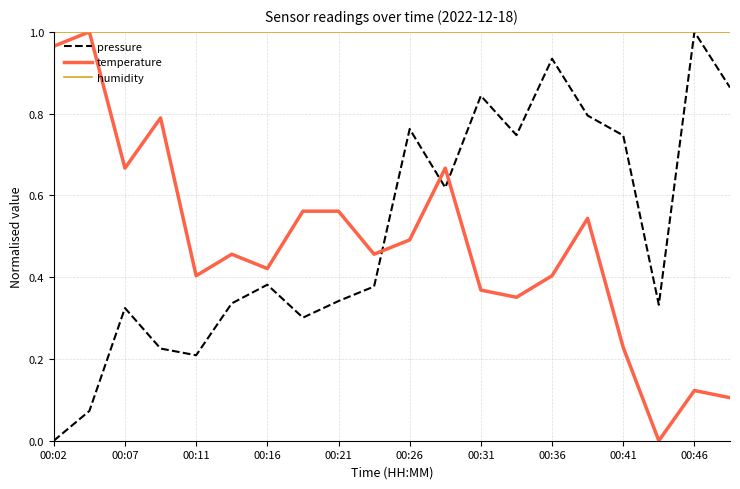

Which series has the largest total across all categories?

humidity